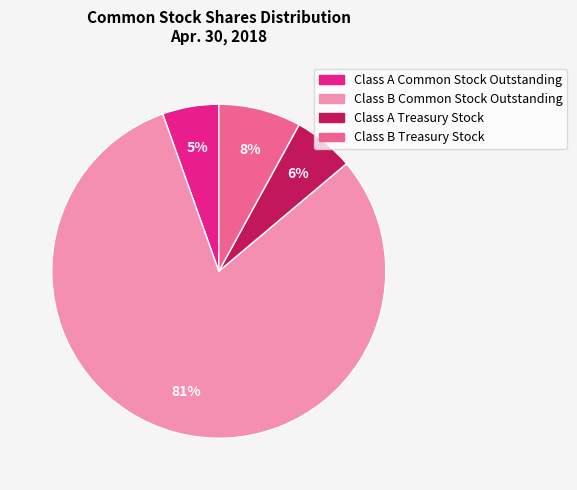

Does Class A Common Stock Outstanding account for over 50% of the chart?

No